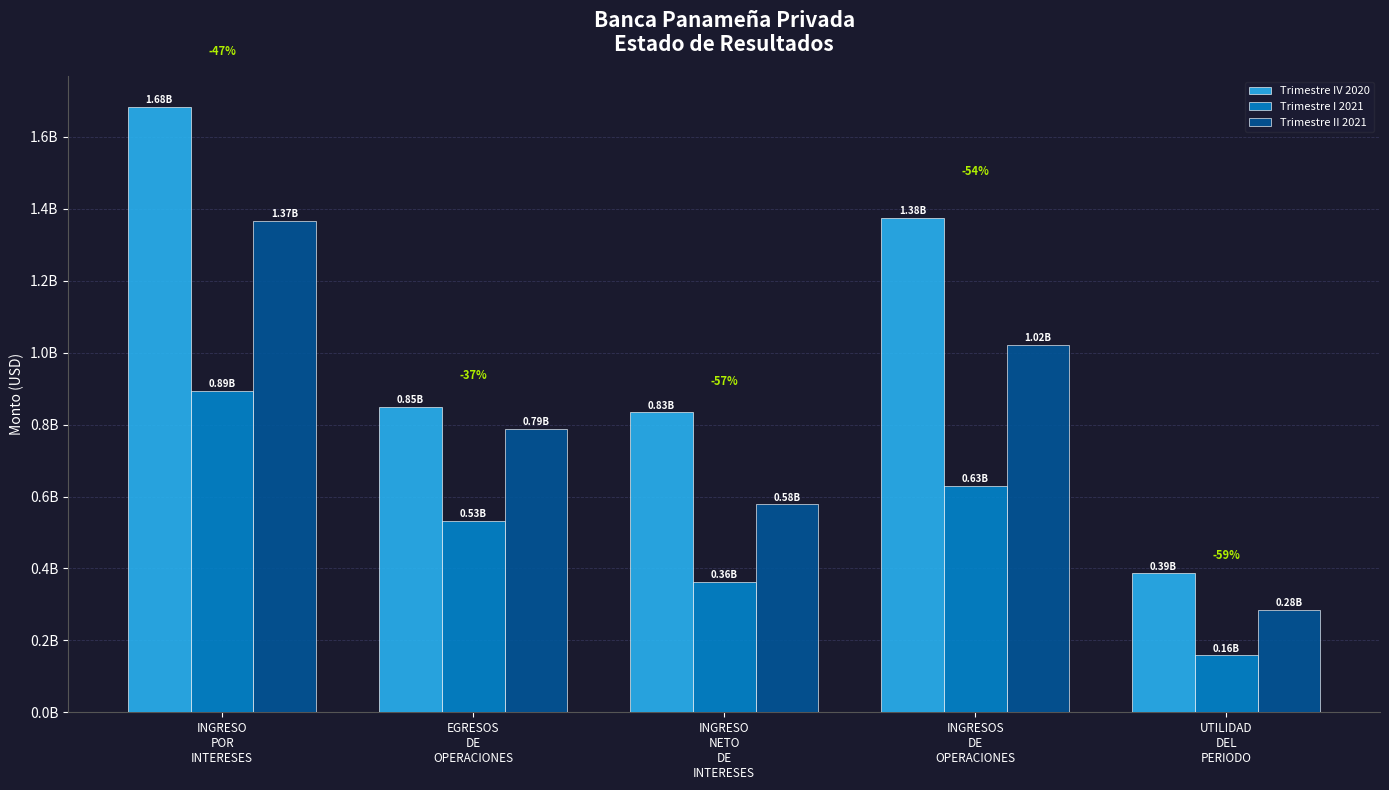

The value of Trimestre II 2021 at INGRESOS
DE
OPERACIONES is 1685473810.3. True or false?

False